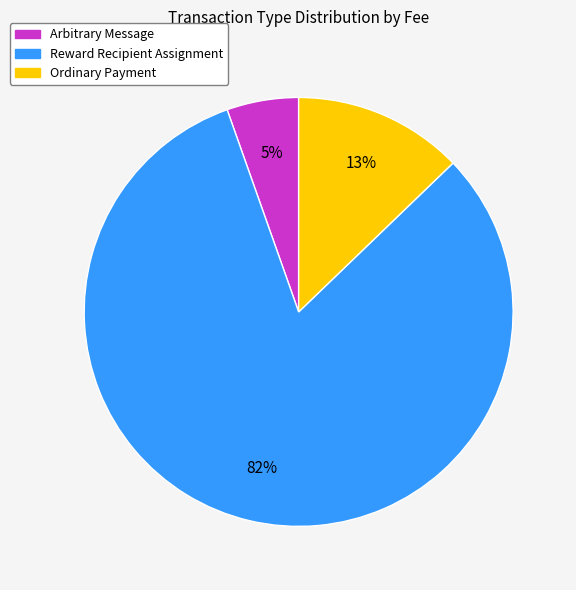

Is it true that Ordinary Payment is 28% of the pie?

False